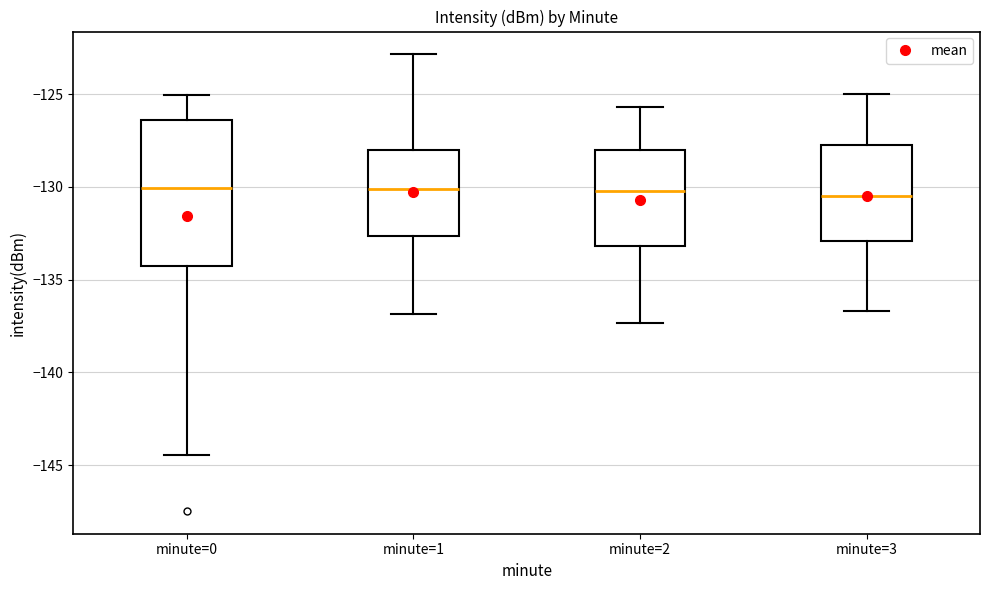

Comparing the boxes themselves (not the whiskers), which one is the tallest?

minute=0